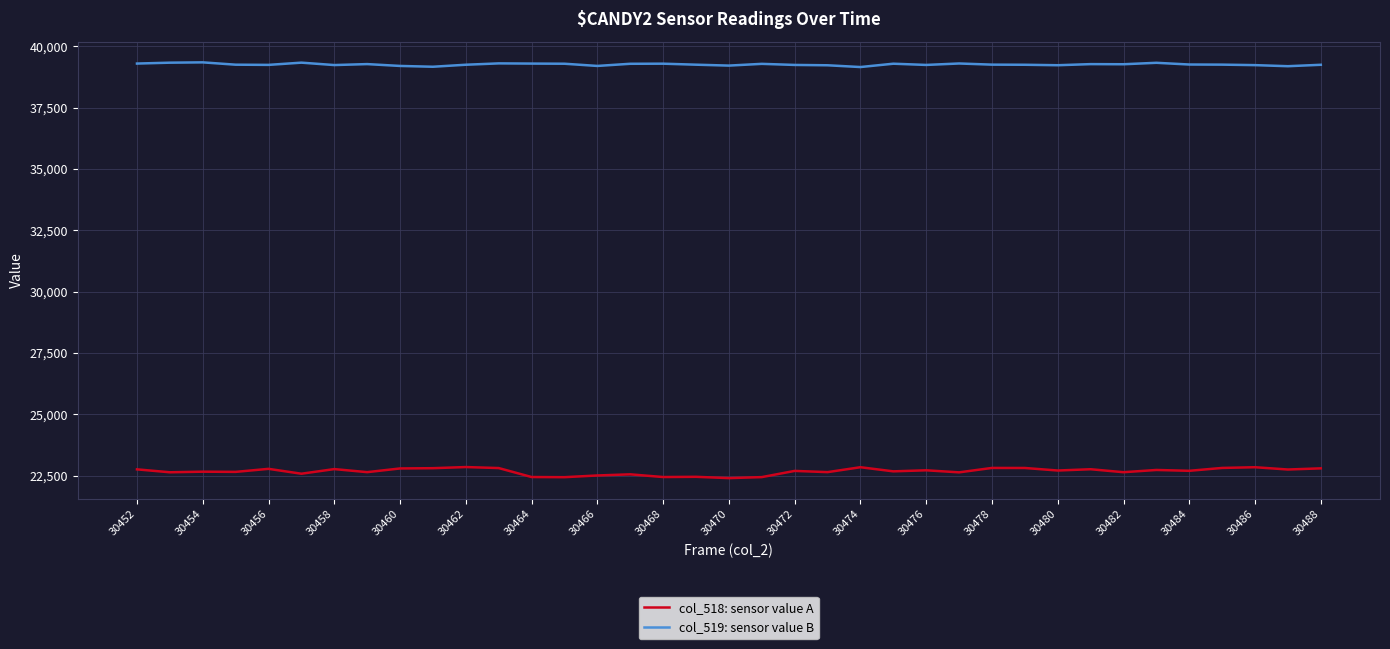

Which series has the largest total across all categories?

col_519: sensor value B